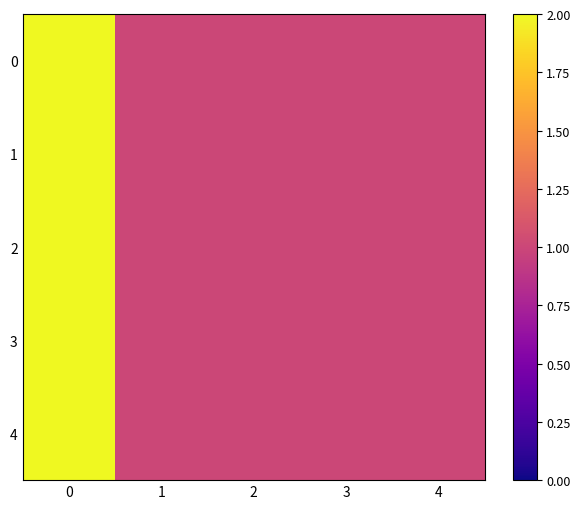

Reading right to left, transcribe all the data shown in this chart.

0: 4=1	3=1	2=1	1=1	0=2
1: 4=1	3=1	2=1	1=1	0=2
2: 4=1	3=1	2=1	1=1	0=2
3: 4=1	3=1	2=1	1=1	0=2
4: 4=1	3=1	2=1	1=1	0=2